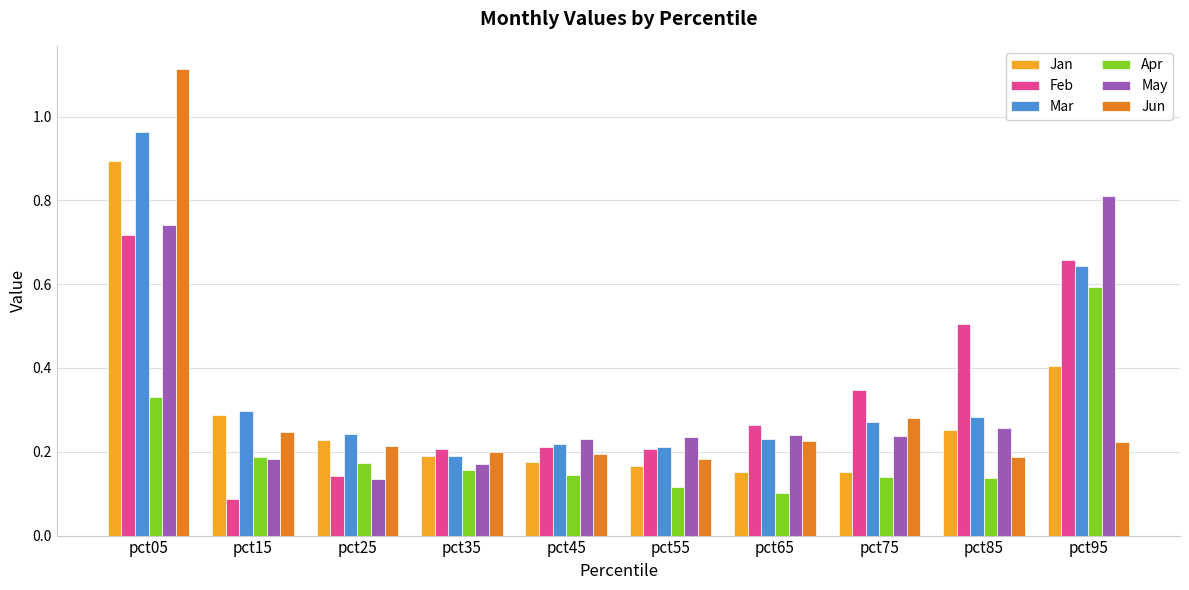

What is the difference between the maximum and second lowest values in the Mar series?

0.8